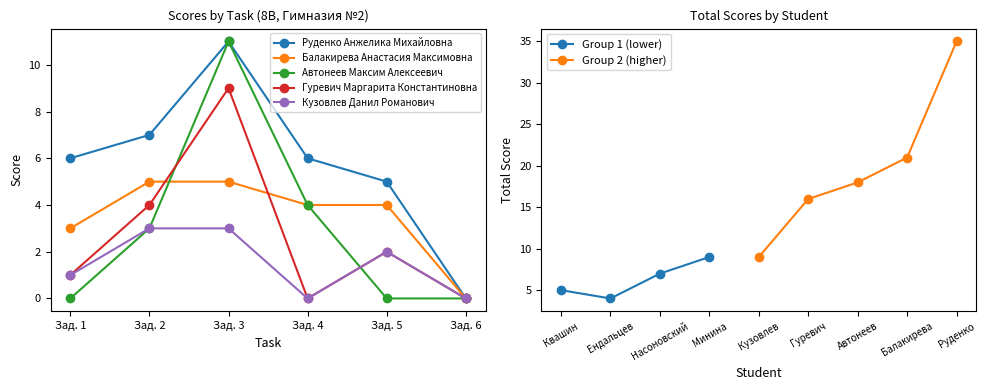

Where is the first local maximum for Автонеев Максим Алексеевич?

Зад. 3